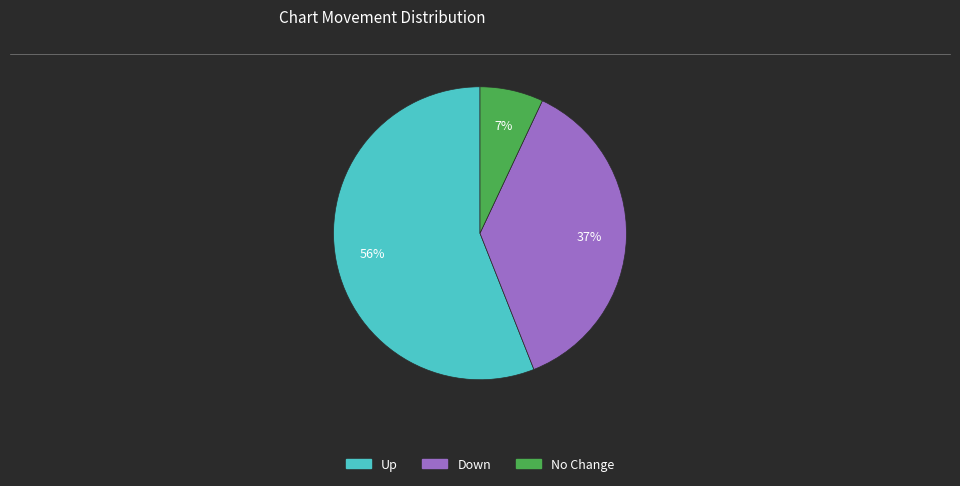

To the nearest percent, what is the difference between the largest and smallest slice percentages?

49%